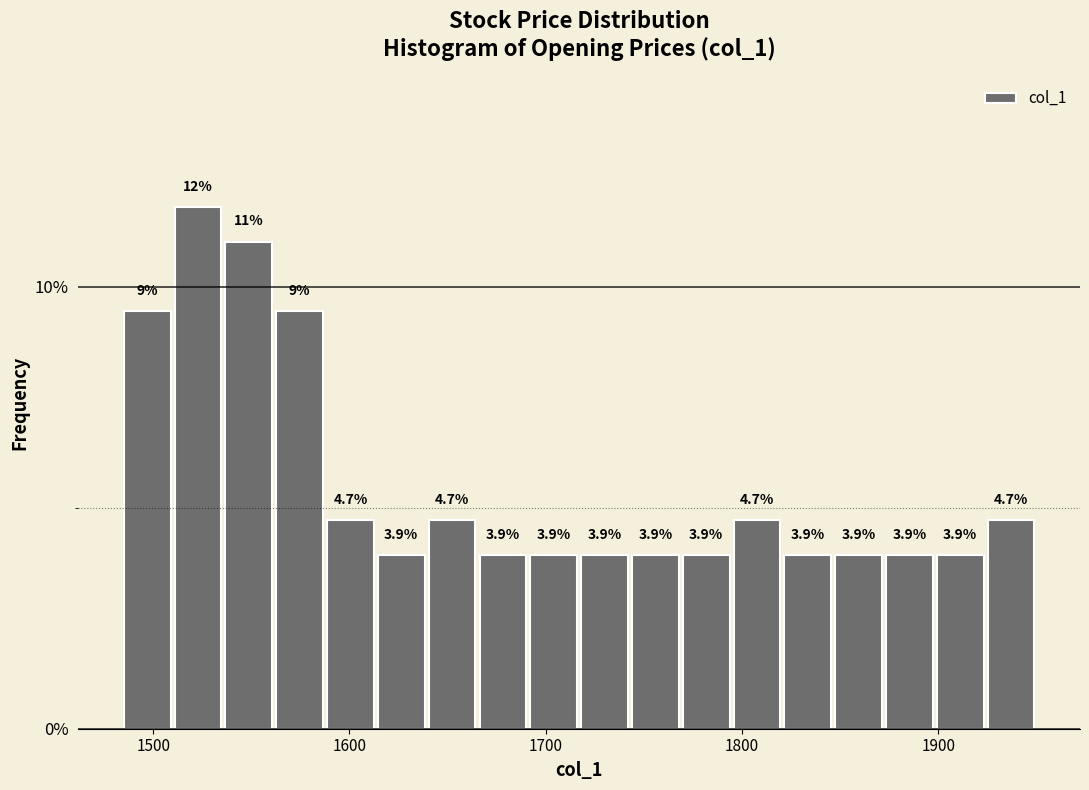

Read against the x-axis, roughly where is the centre of the tallest bar?

1520